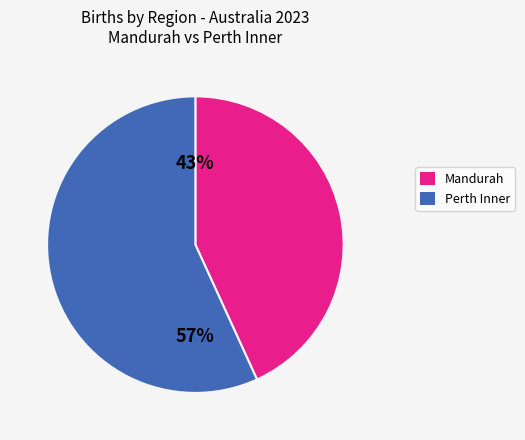

Is there any slice that represents more than half of the pie?

Yes